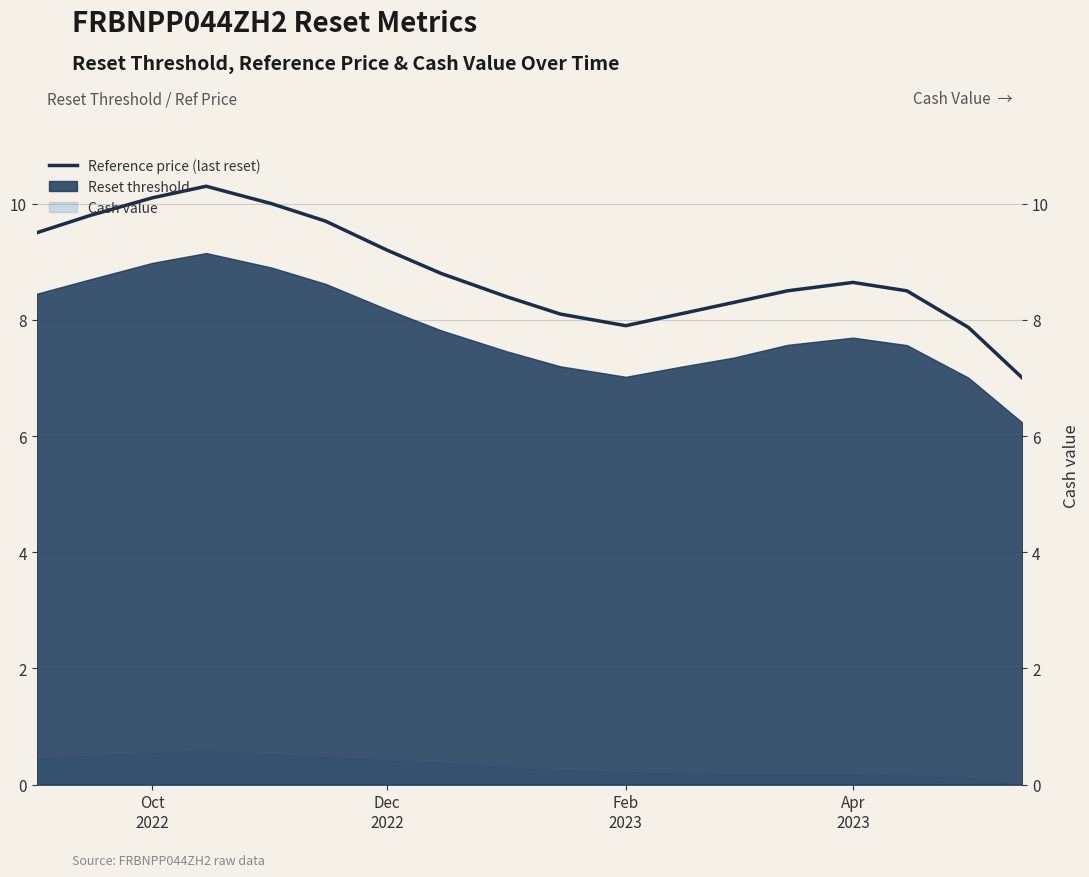

What is the maximum value shown in the chart?

10.3